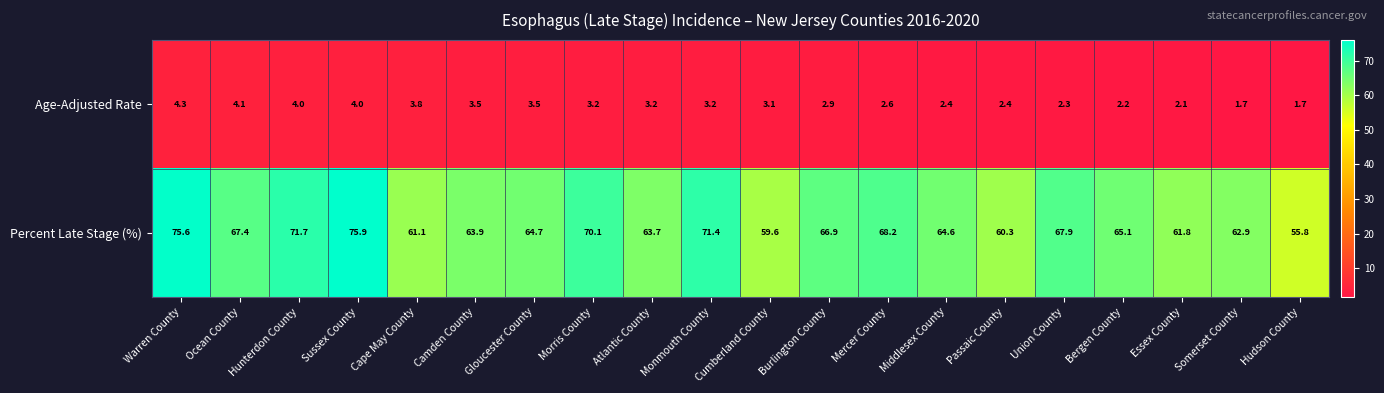

True or false: Age-Adjusted Rate has a value of 4.0 at Hunterdon County.

True